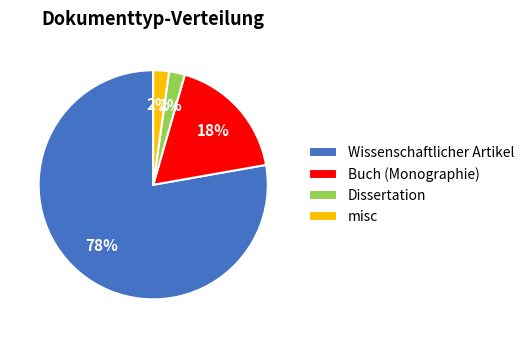

Which category has the biggest portion of the pie?

Wissenschaftlicher Artikel